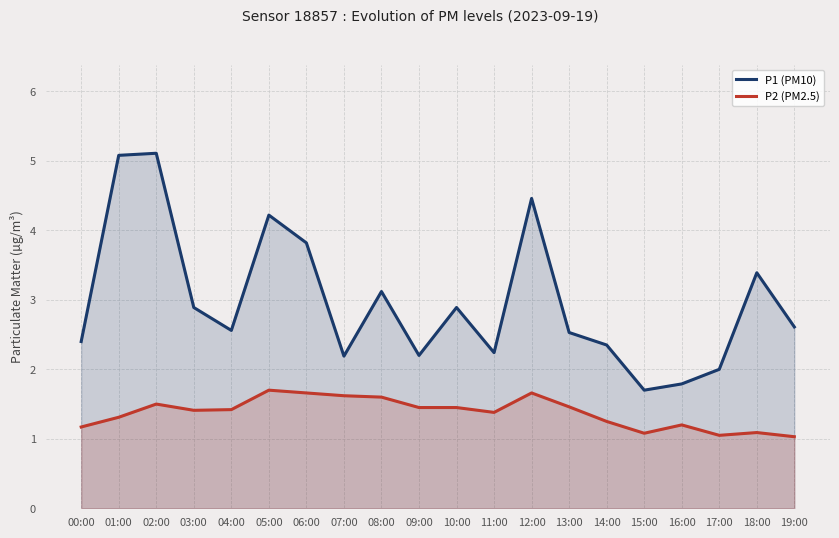

What is the sum of all P1 (PM10) values?

59.5